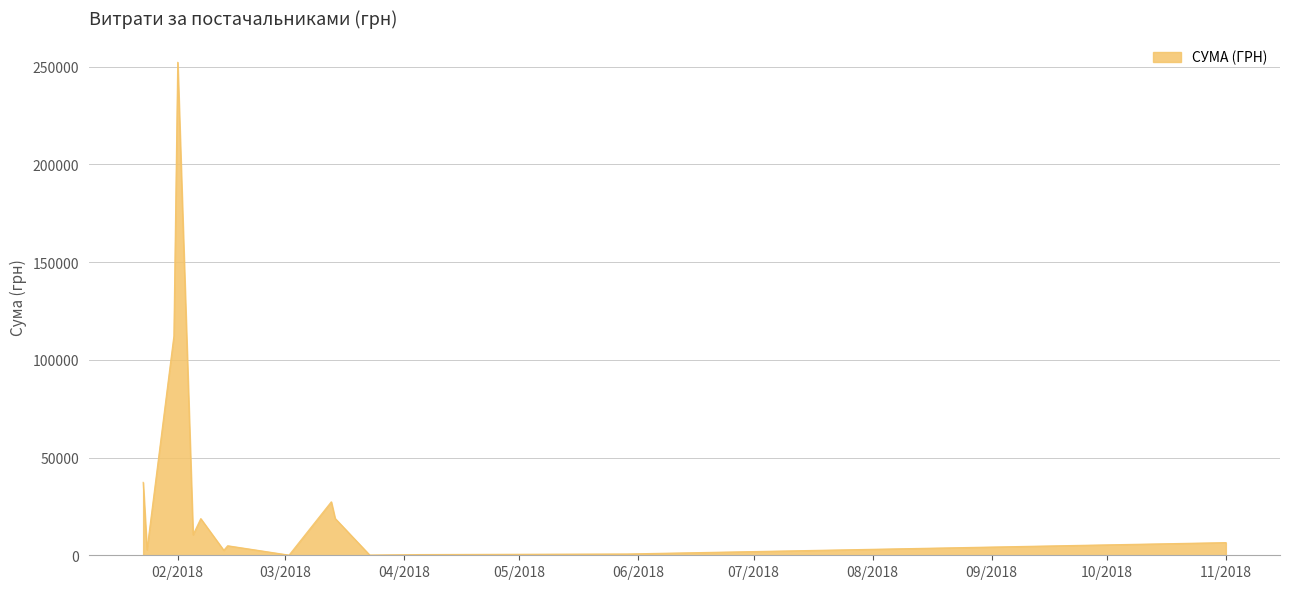

What is the greatest value displayed?

252330.7